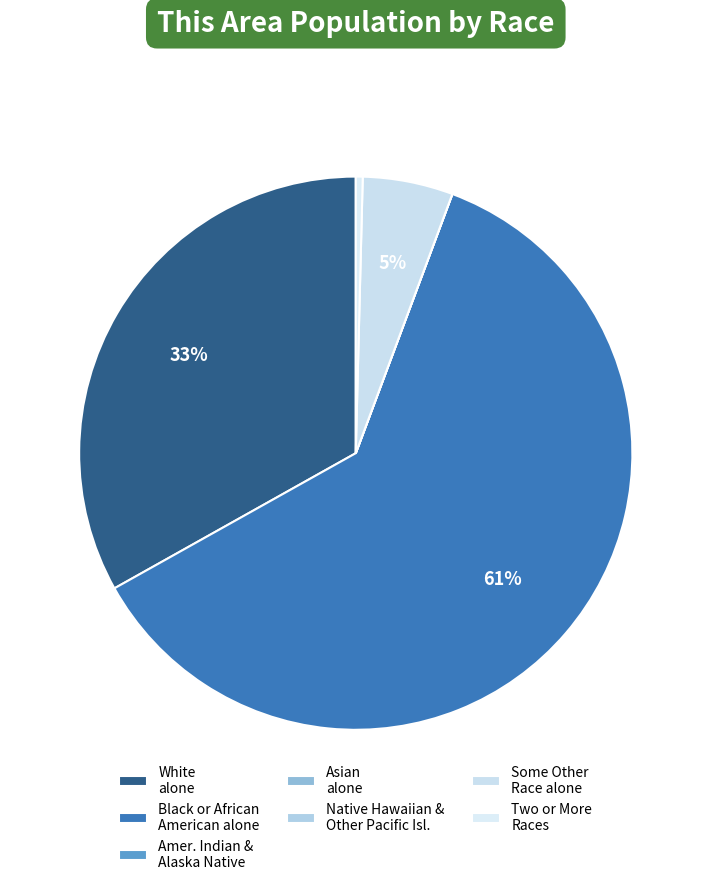

True or false: Some Other Race alone accounts for 5% of the total.

True